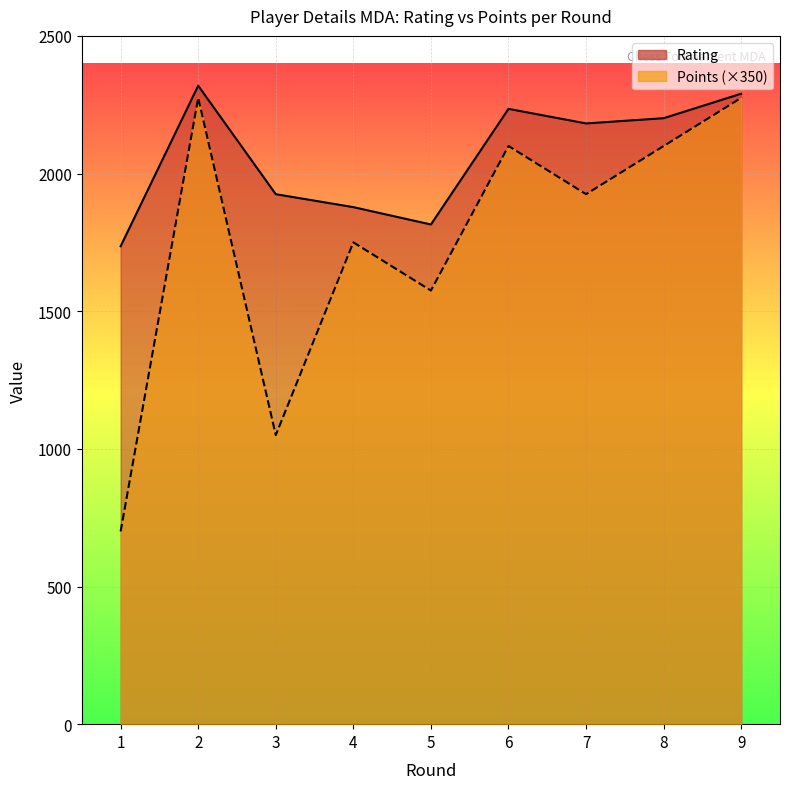

Is it true that Points equals 700 at 1?

True